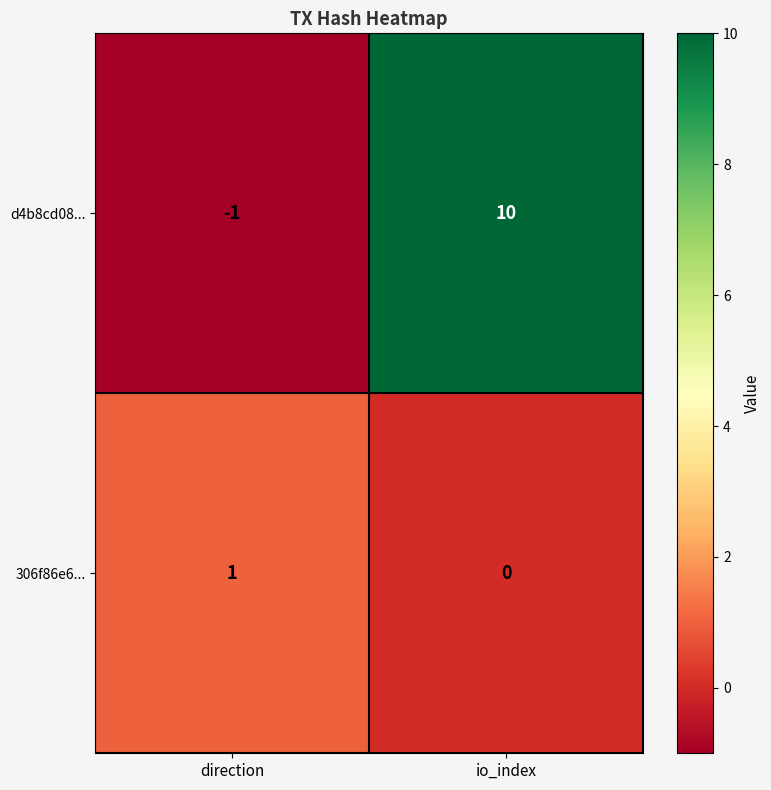

At which category is the sum across all series the highest?

io_index